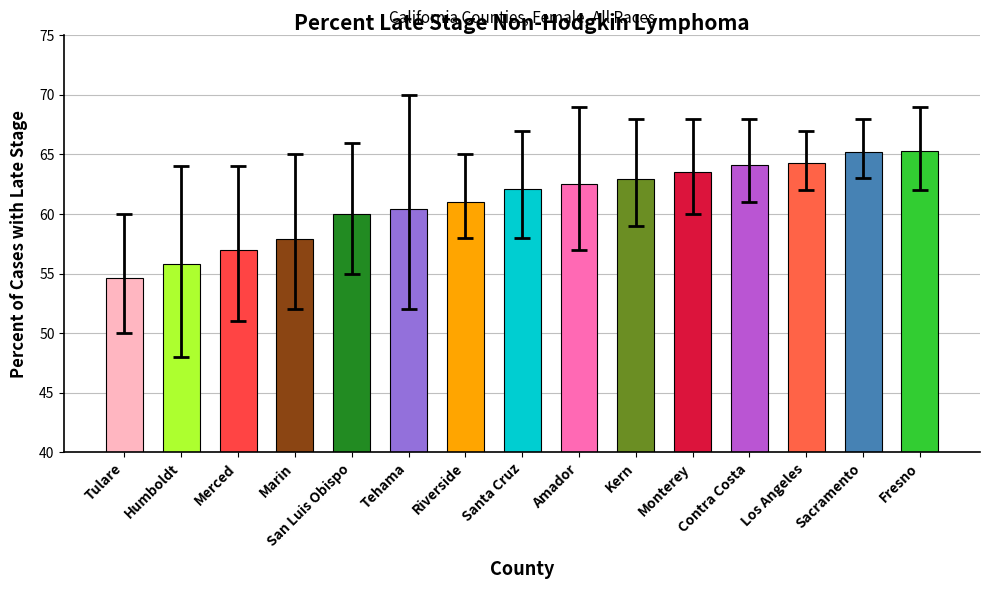

The chart shows a value of 34.2 at Sacramento. True or false?

False